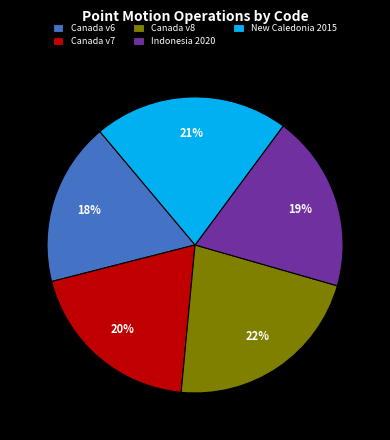

Between Canada v7 and New Caledonia 2015, which is larger?

New Caledonia 2015